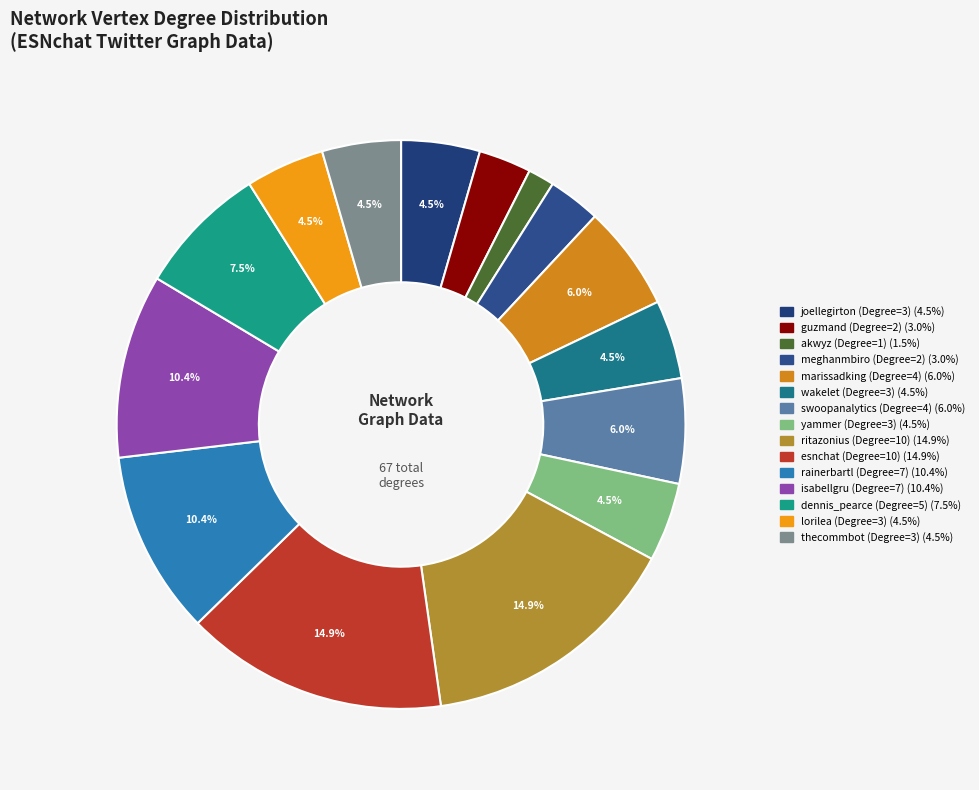

Count the number of slices in the pie.

15